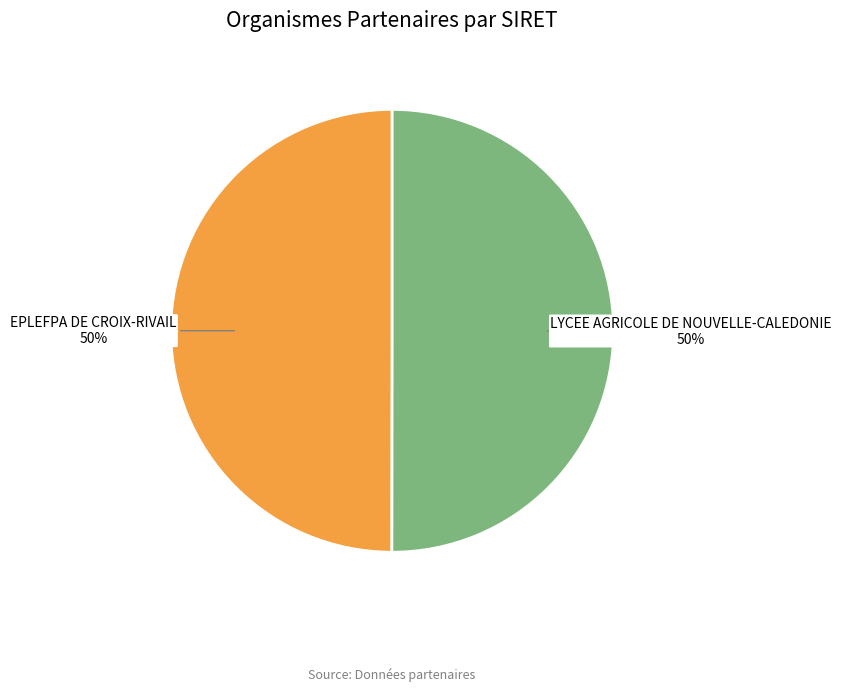

To the nearest percent, what portion does LYCEE AGRICOLE DE NOUVELLE-CALEDONIE represent?

50%